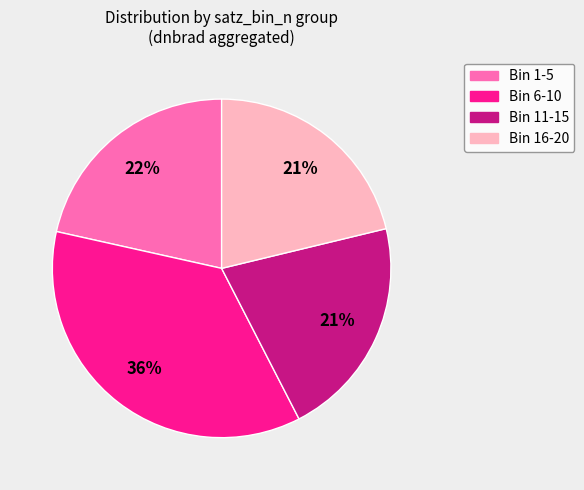

To the nearest percent, what is the difference between the largest and smallest slice percentages?

15%